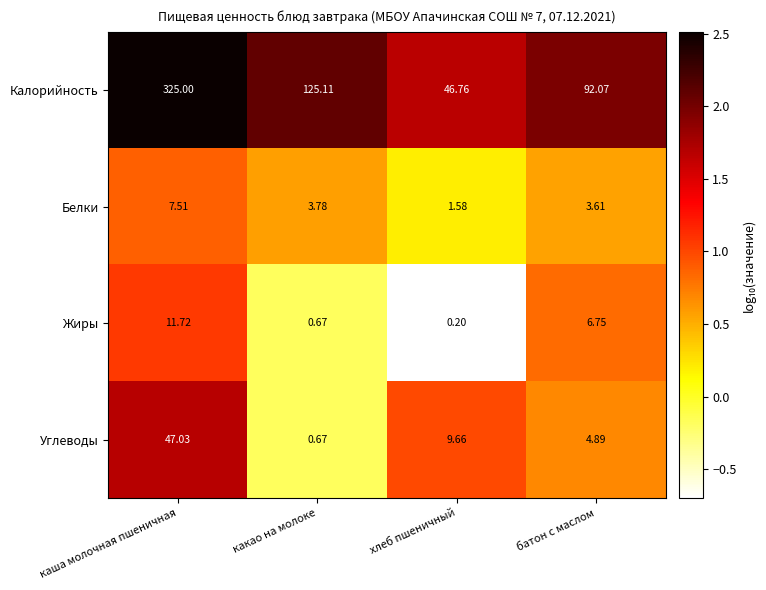

Which label corresponds to the smallest value in the chart?

хлеб пшеничный